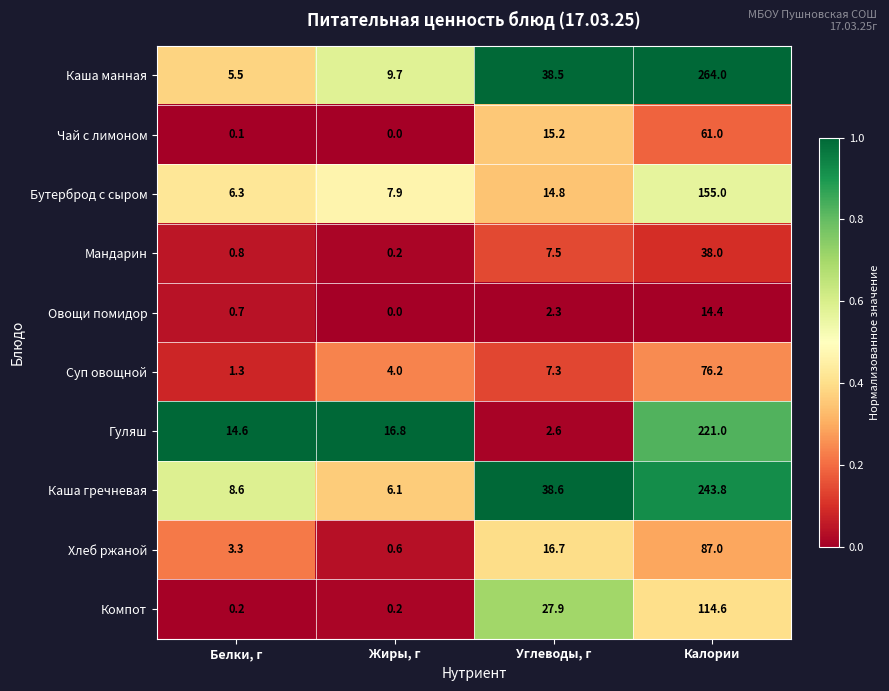

How many data points does each series have?

4